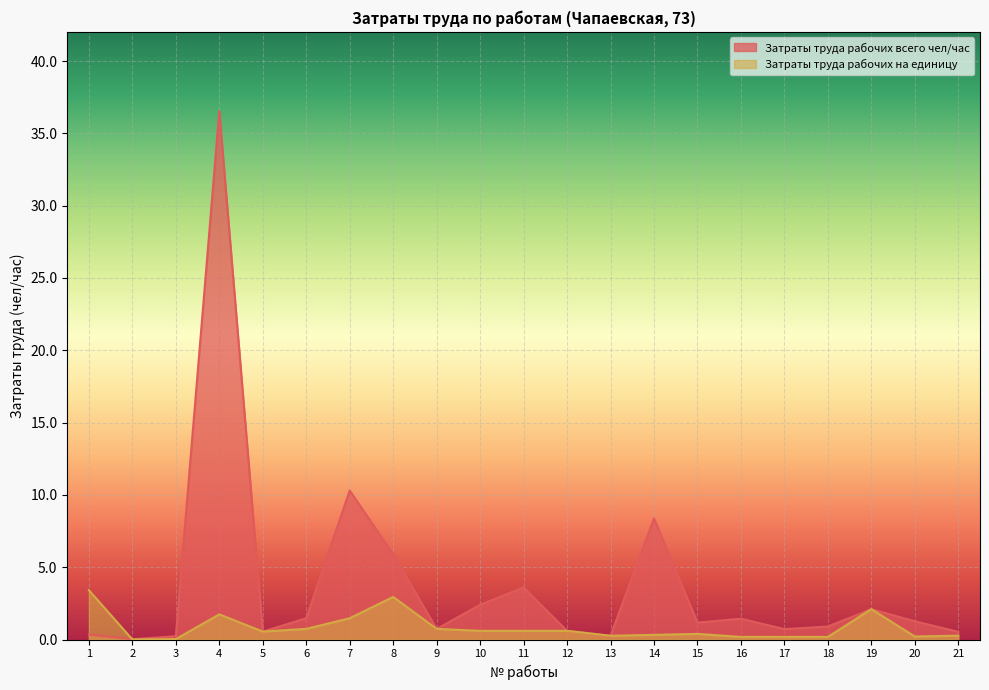

Which series has the largest range (max minus min)?

Затраты труда рабочих всего чел/час